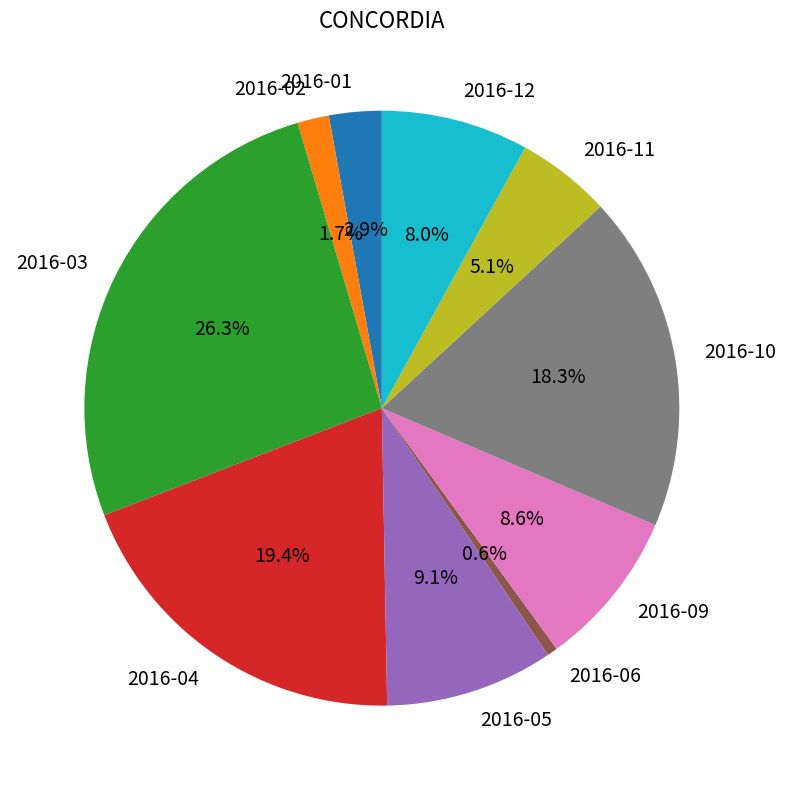

Combined, what portion of the pie is 2016-10 and 2016-02?

20.0%